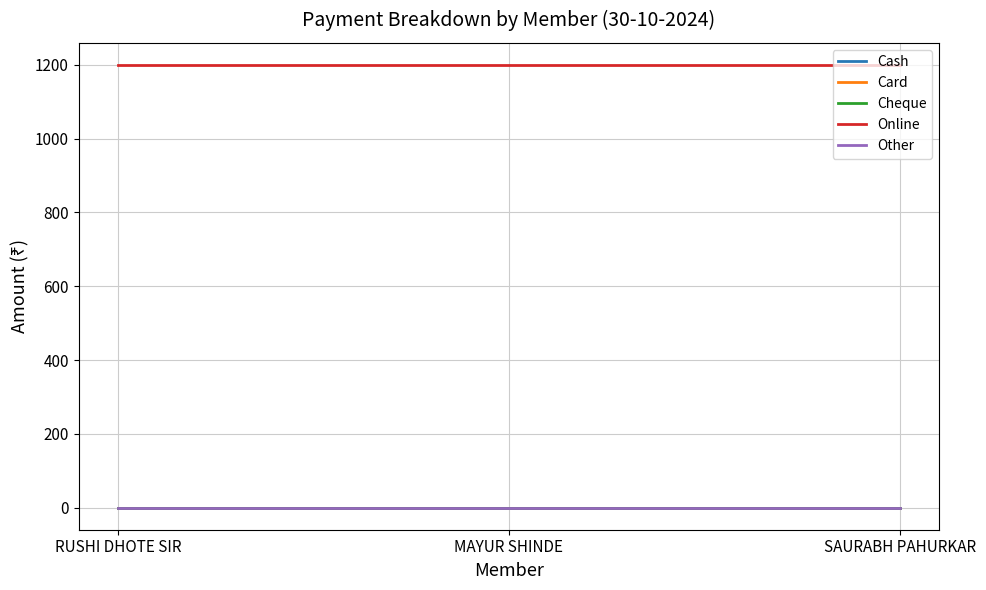

Does the chart have visible grid lines?

Yes